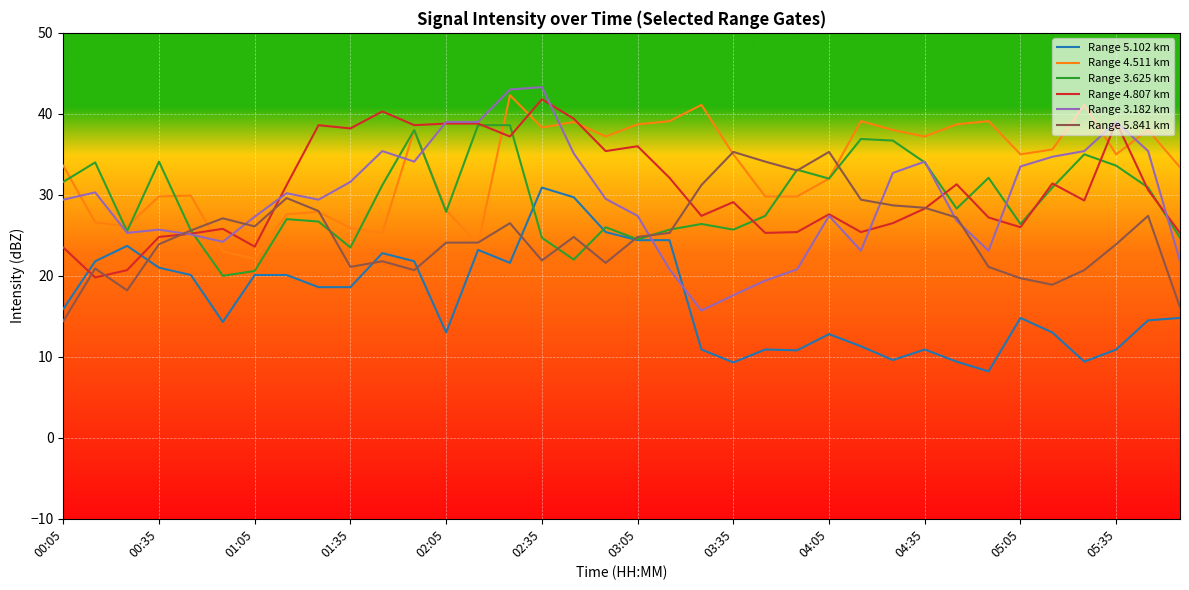

Which series has the widest spread of values?

Range 3.182 km